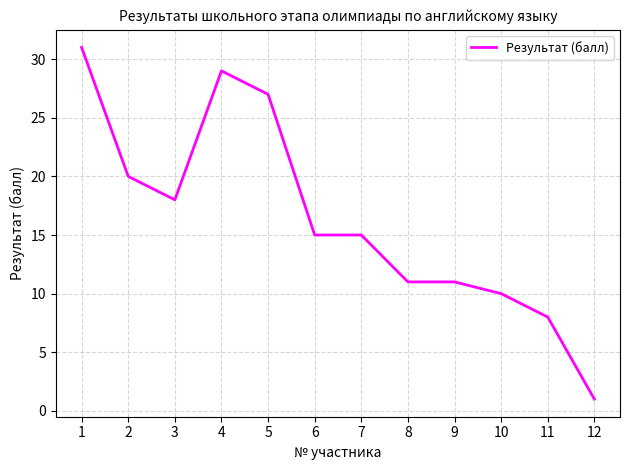

Approximately how many times larger is the value at 4 compared to 8?

2.6